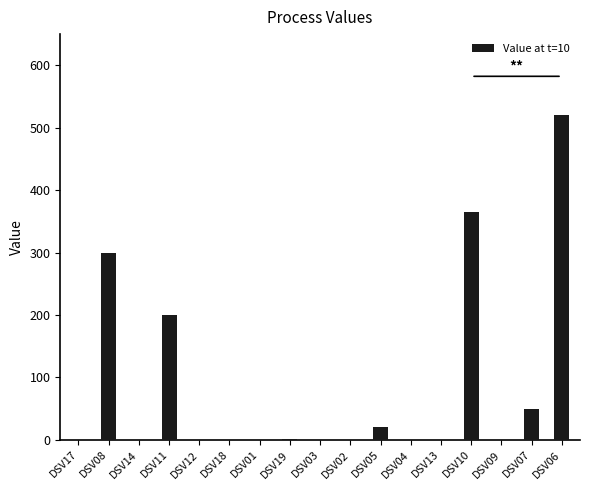

The chart shows a value of 0 at DSV13. True or false?

True